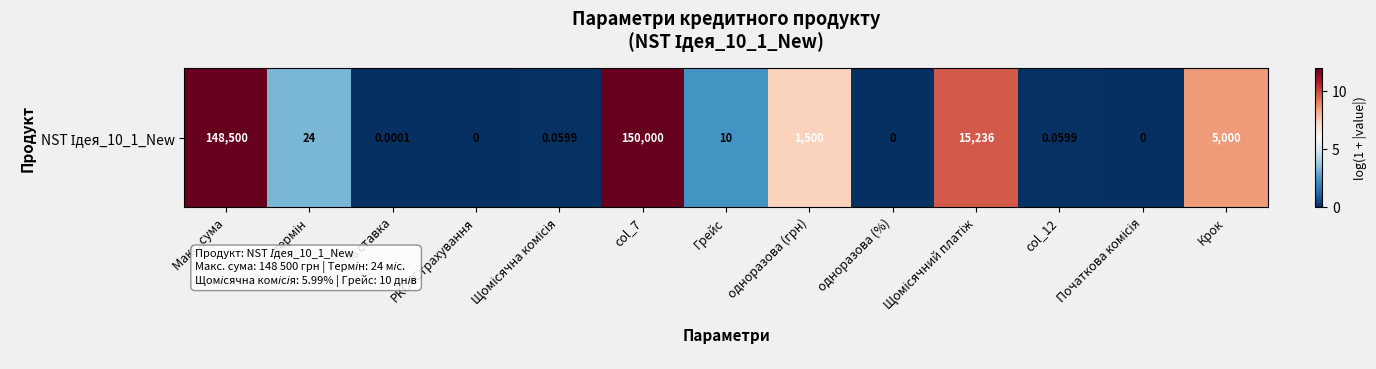

How many positive values are there?

10